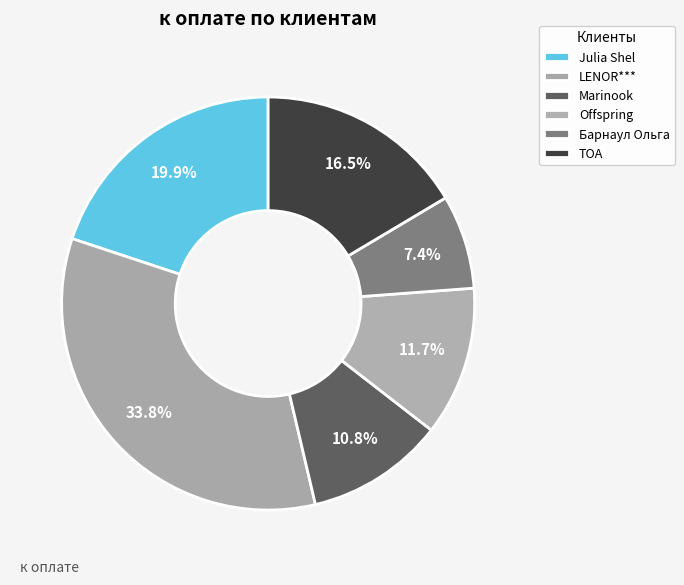

True or false: Marinook accounts for 11% of the total.

True